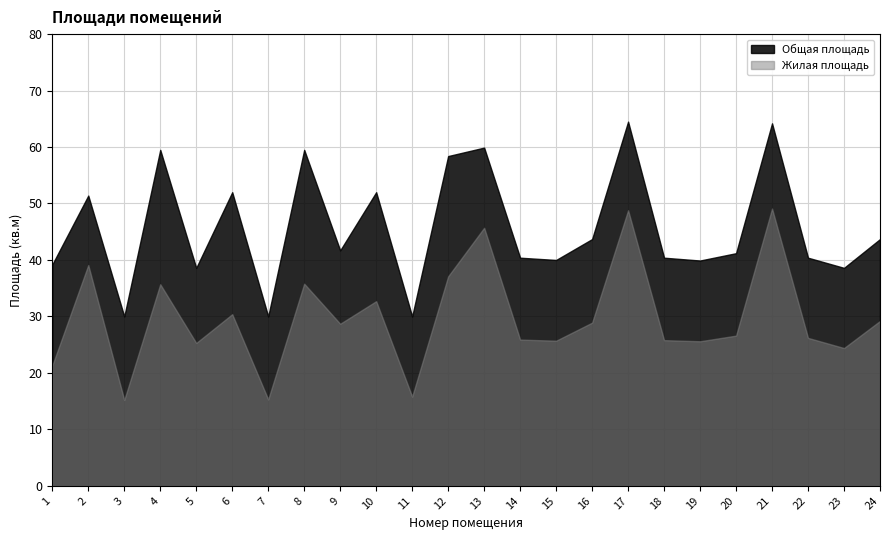

In Общая площадь, how many points are higher than both neighbors (excluding endpoints)?

8